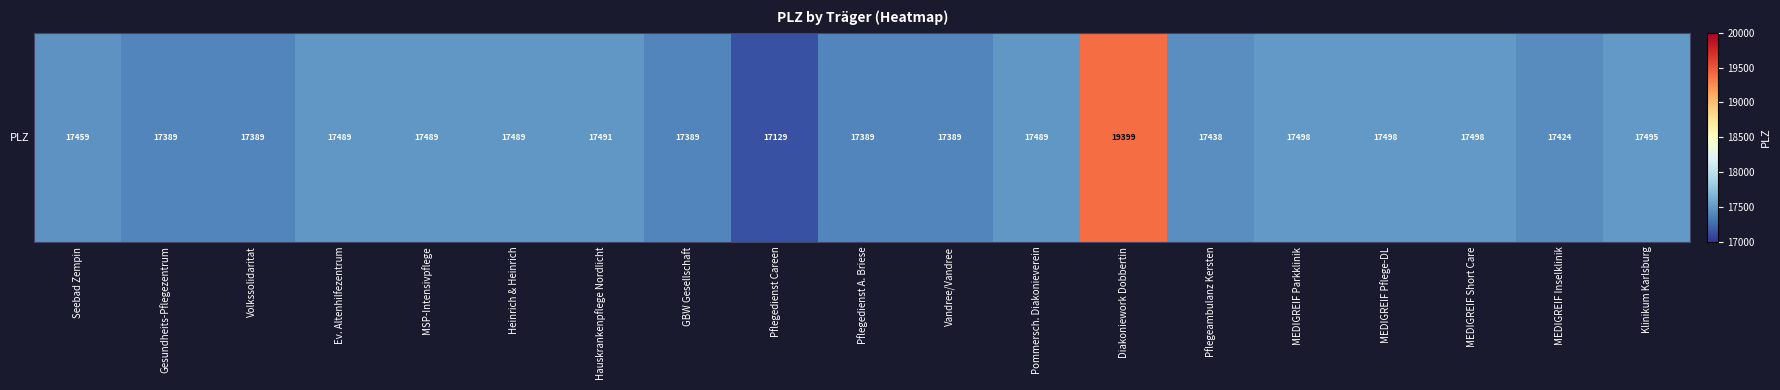

Approximately how many times larger is the value at Seebad Zempin compared to Klinikum Karlsburg?

1.0